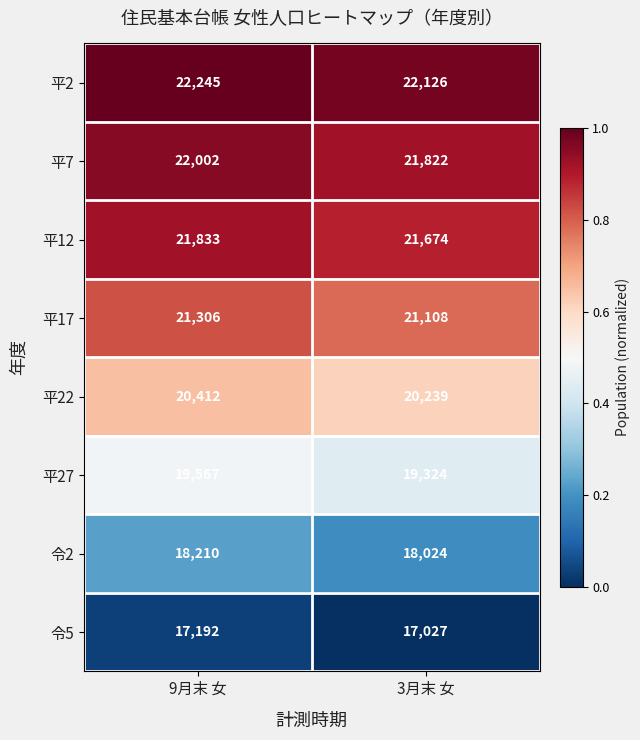

Count the number of data series in this chart.

8